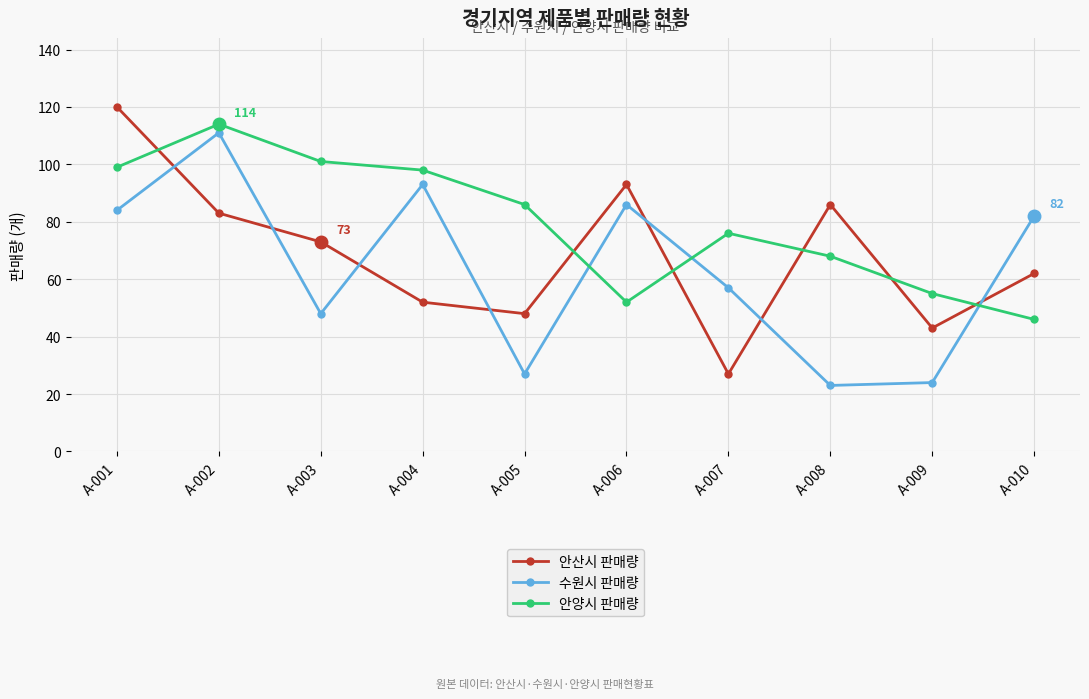

How many distinct data groups are displayed?

3